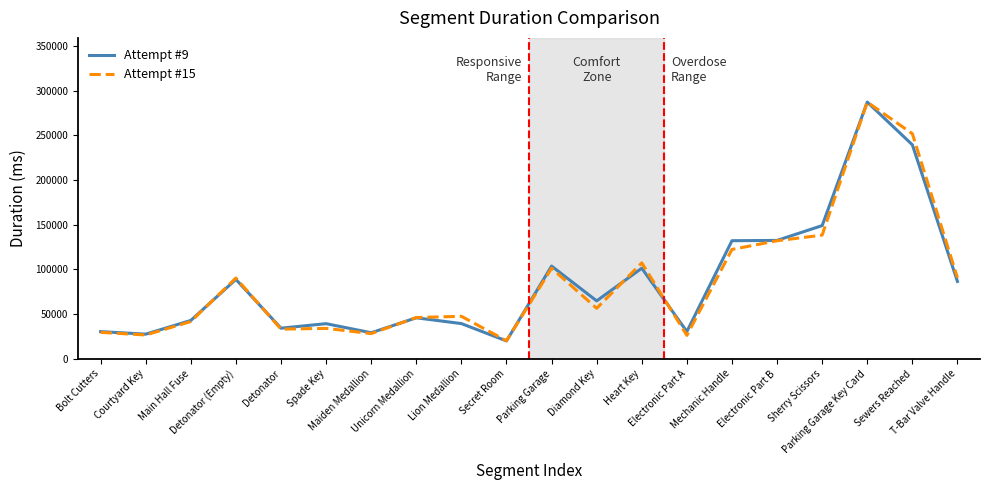

Is it true that Attempt #15 equals 37729 at Heart Key?

False